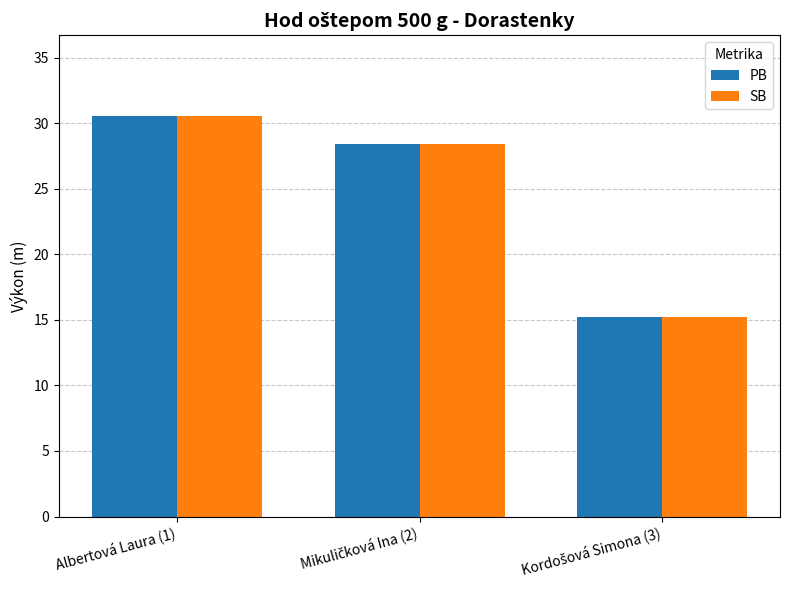

Count the number of data series in this chart.

2